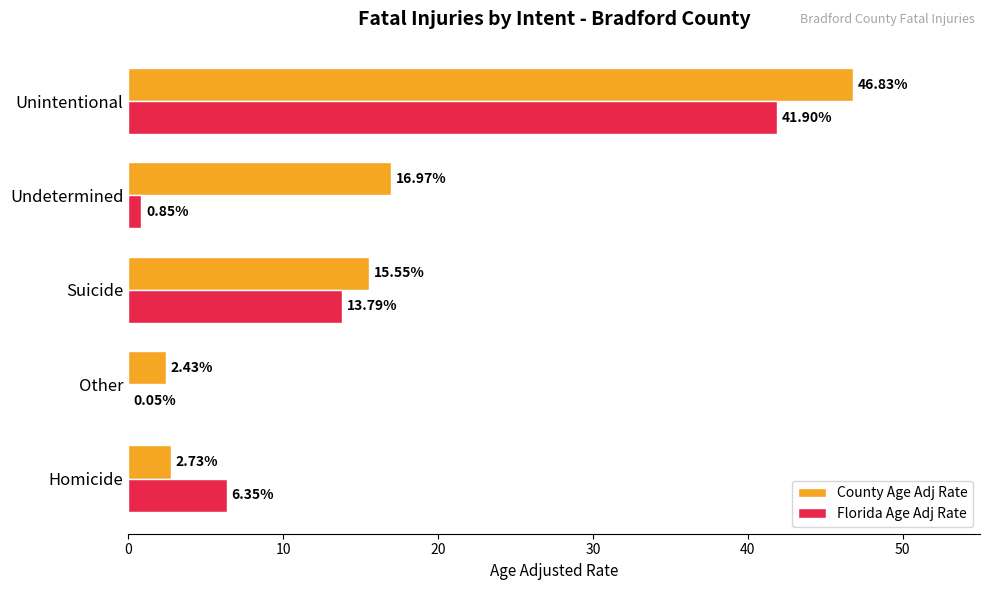

At which label is County Age Adj Rate closest to 24?

Undetermined